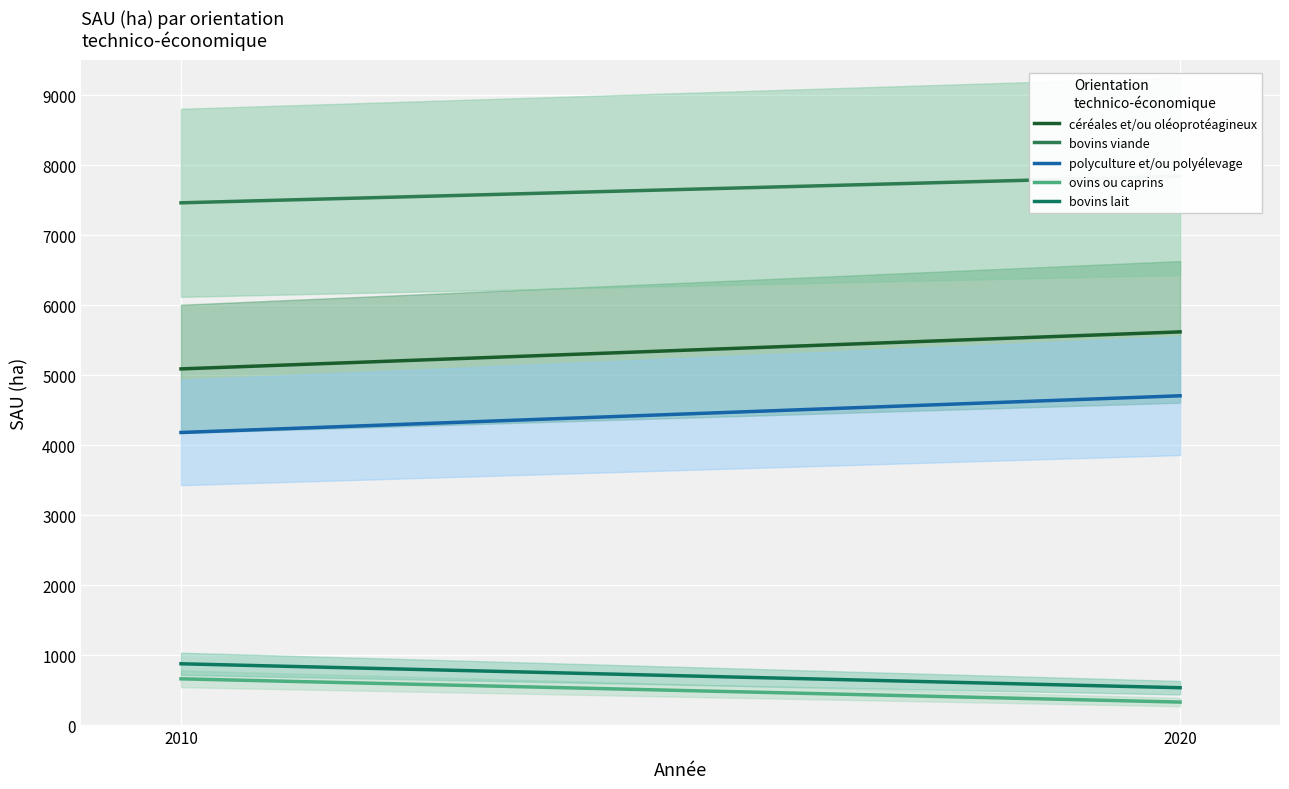

What is the maximum value shown in the chart?

7845.1